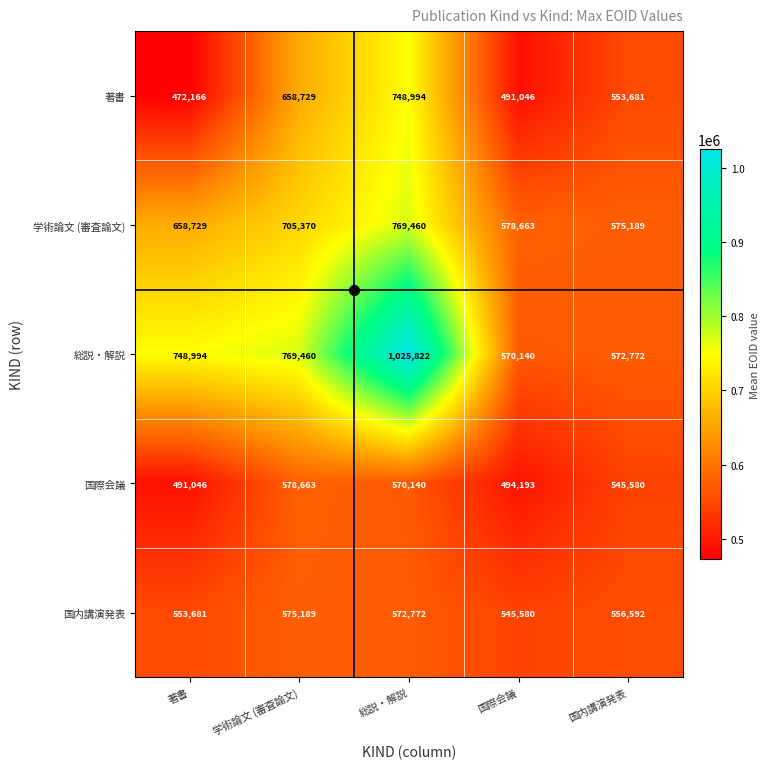

Where is 国際会議 nearest to the value 534854?

国内講演発表